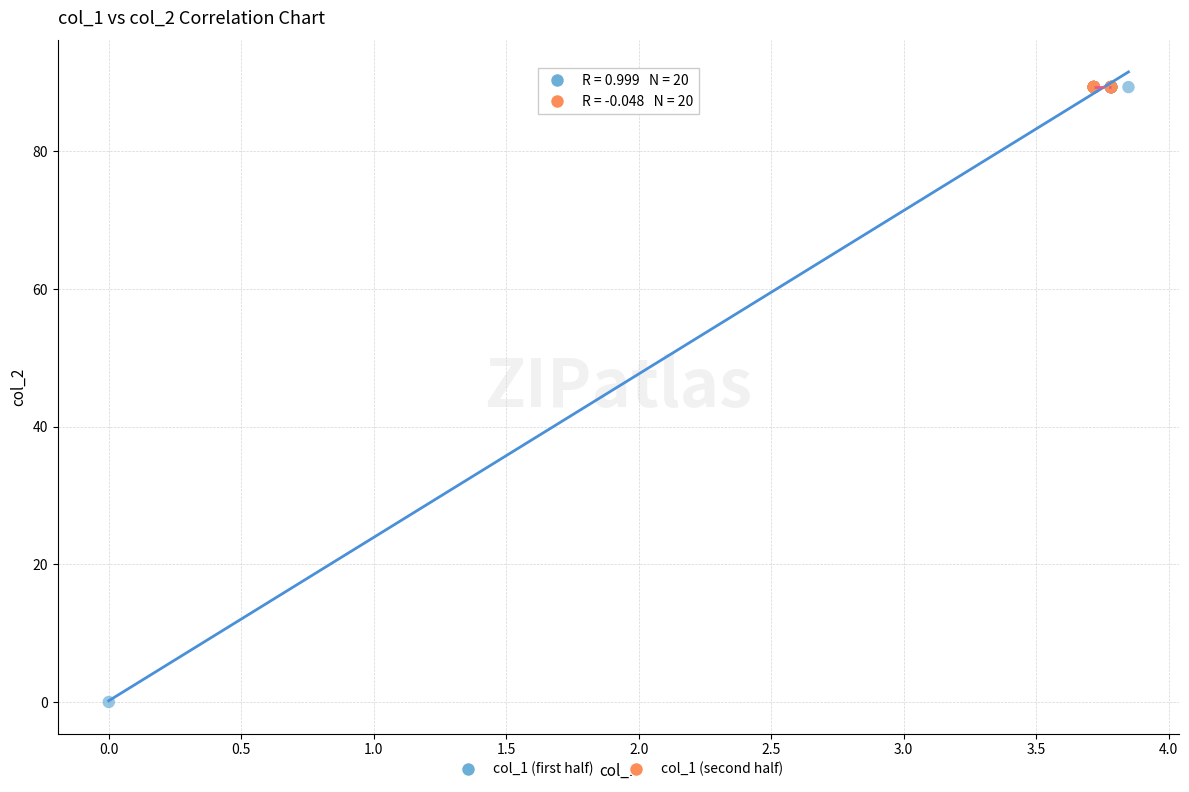

Which series has the widest spread of Y values?

col_1 (first half)